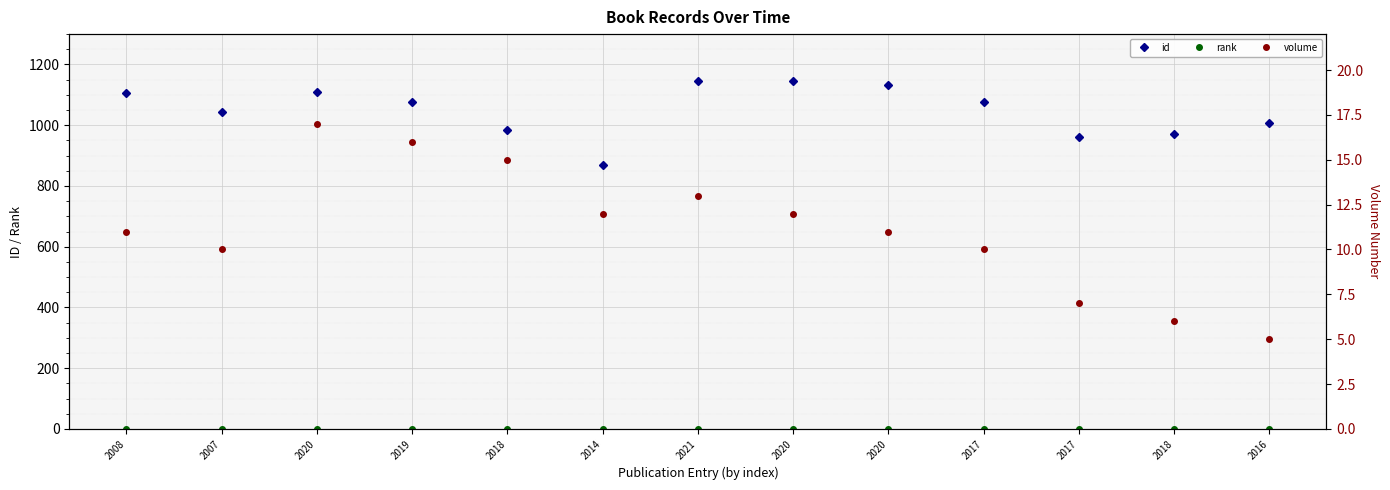

What is the label of the 4th point from the left?

2019